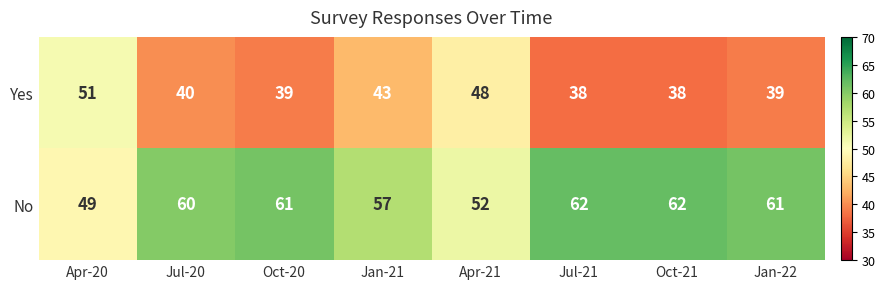

Reading left to right, extract all data points from this chart.

Yes: Apr-20=51	Jul-20=40	Oct-20=39	Jan-21=43	Apr-21=48	Jul-21=38	Oct-21=38	Jan-22=39
No: Apr-20=49	Jul-20=60	Oct-20=61	Jan-21=57	Apr-21=52	Jul-21=62	Oct-21=62	Jan-22=61